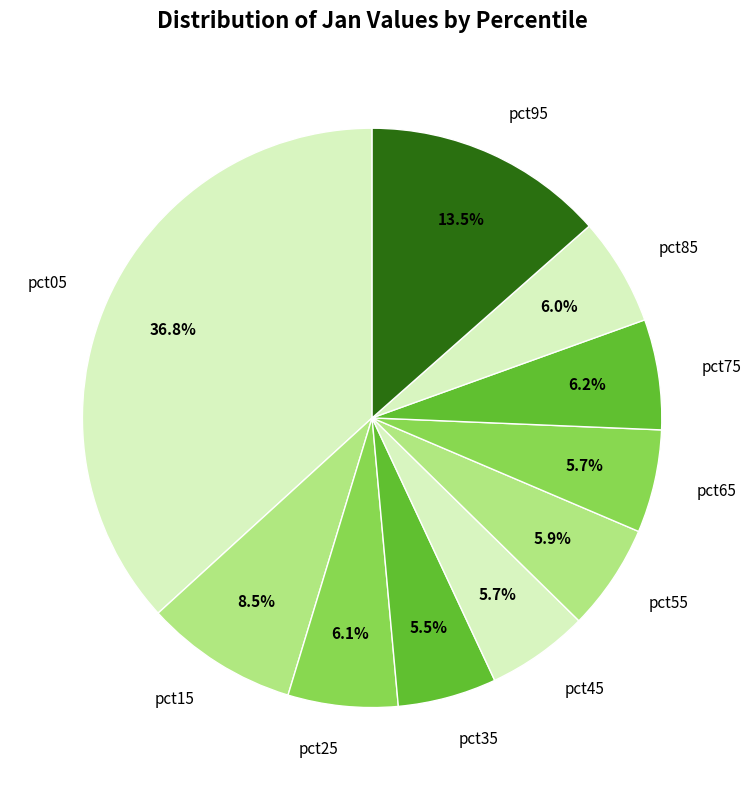

Is it true that pct85 is 1% of the pie?

False